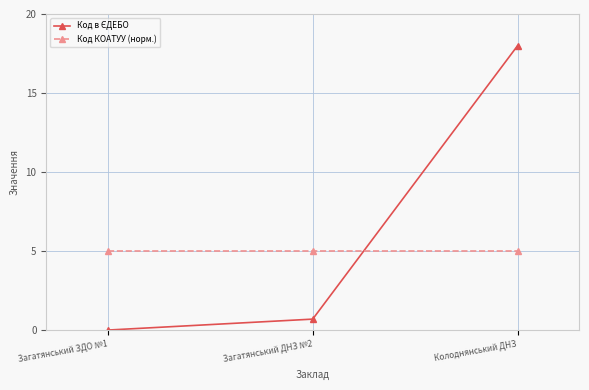

What is the spread (max minus min) of values at Загатянський ДНЗ №2?

4.3